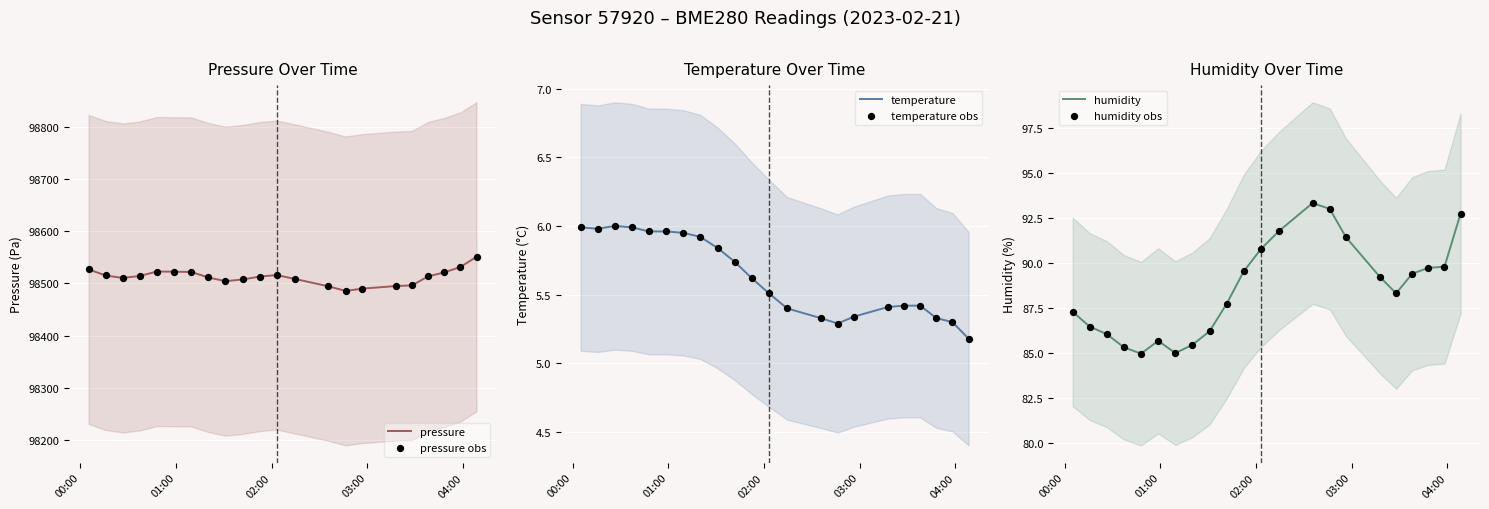

Which series contains the lowest Y value?

temperature